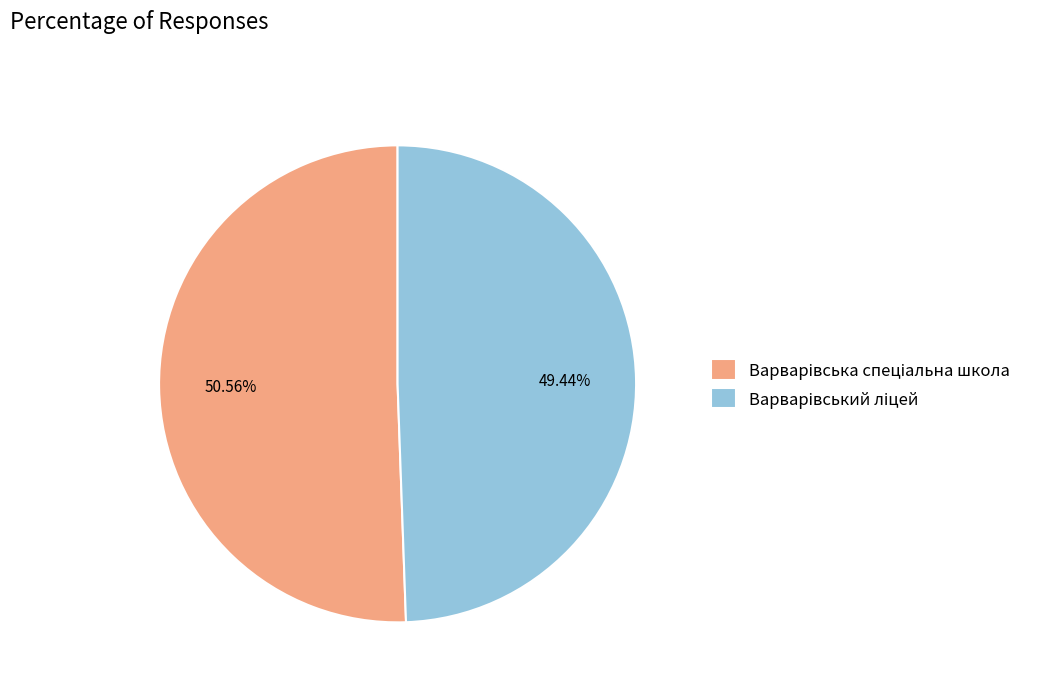

Does any single category account for the majority?

Yes